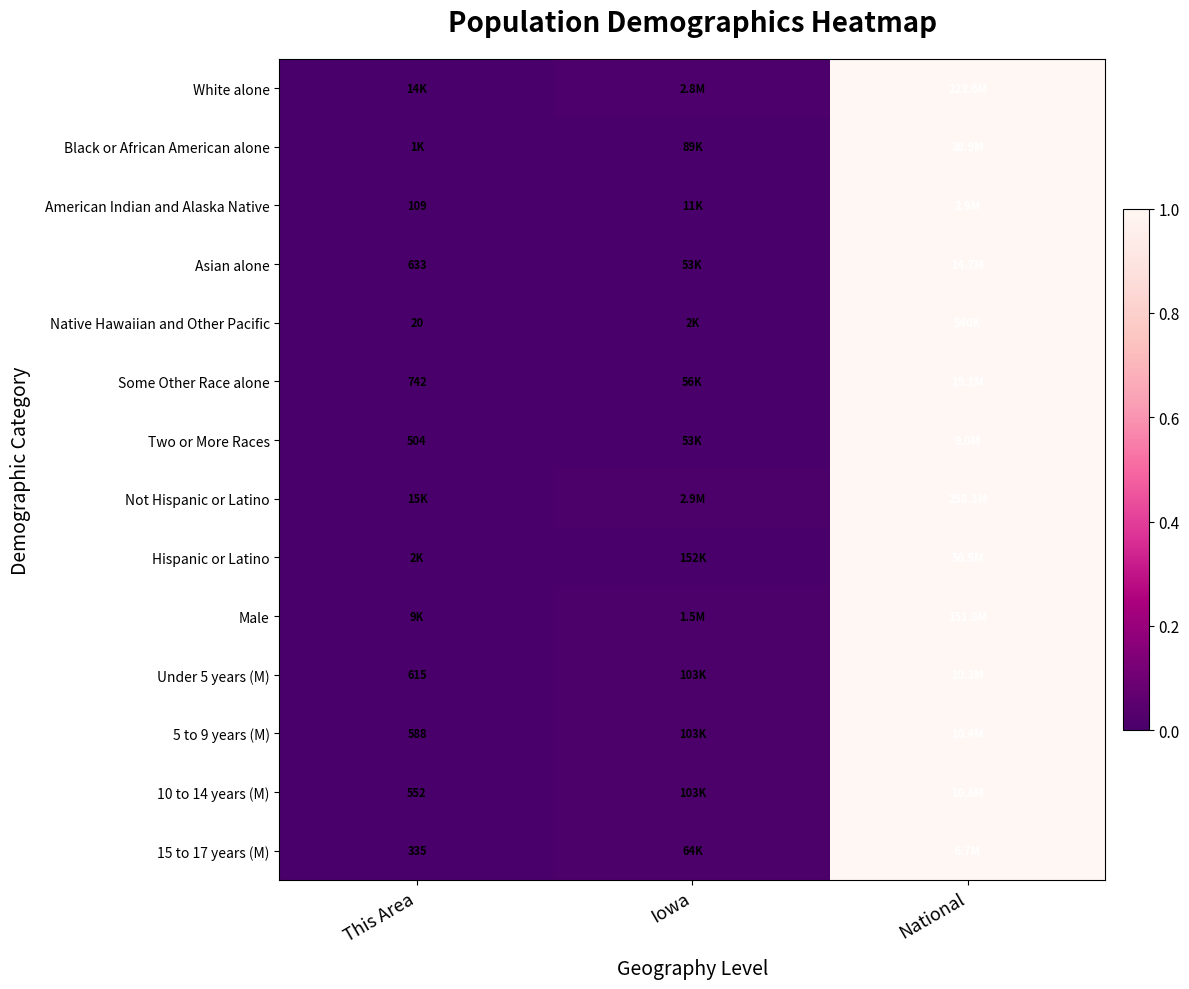

List the labels in order of Two or More Races value, largest first.

National, Iowa, This Area